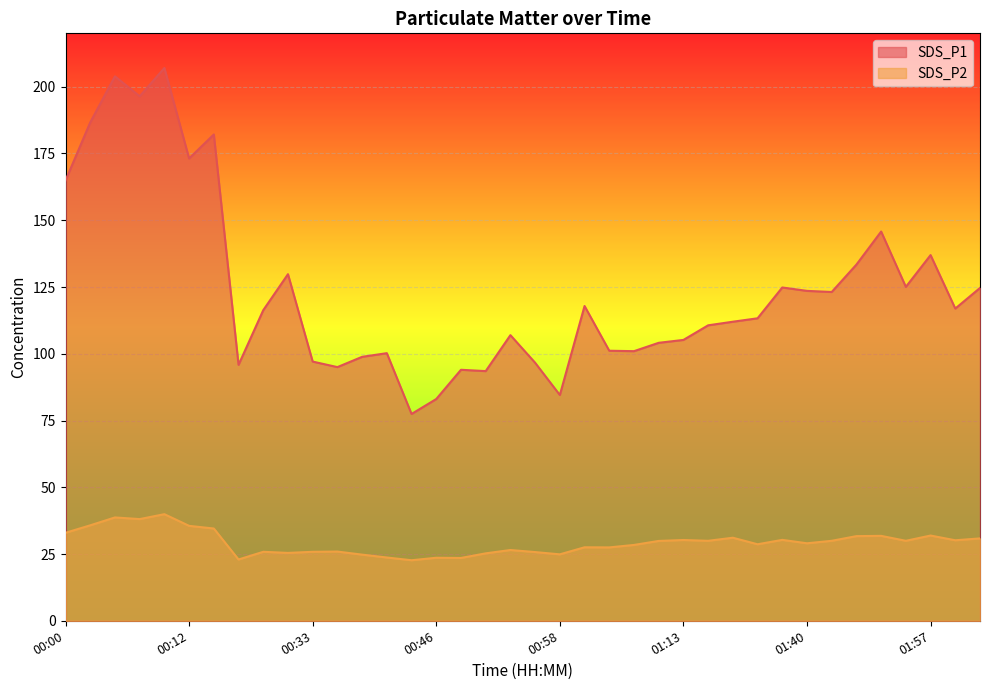

What is the label of the 4th point from the right?

01:54